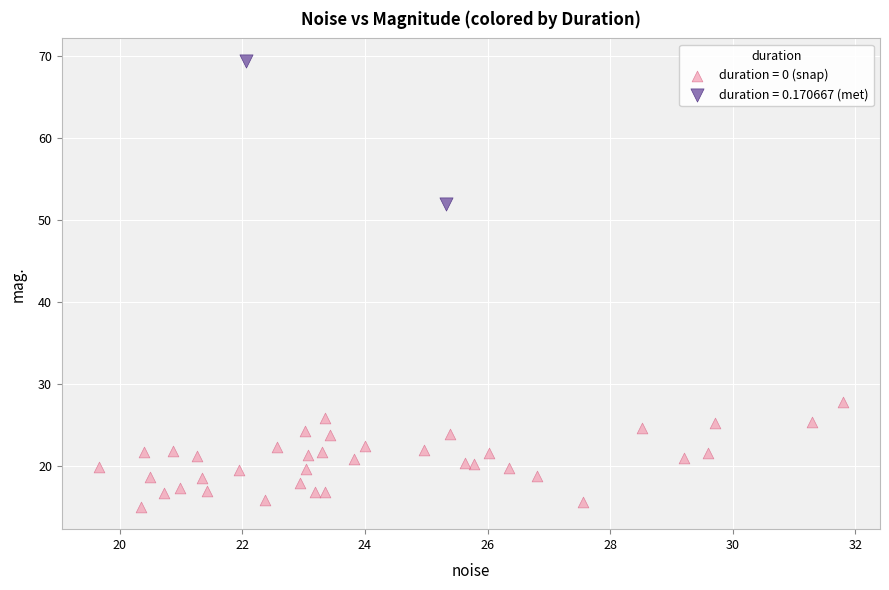

What are all the series names shown in the legend?

duration = 0 (snap), duration = 0.170667 (met)